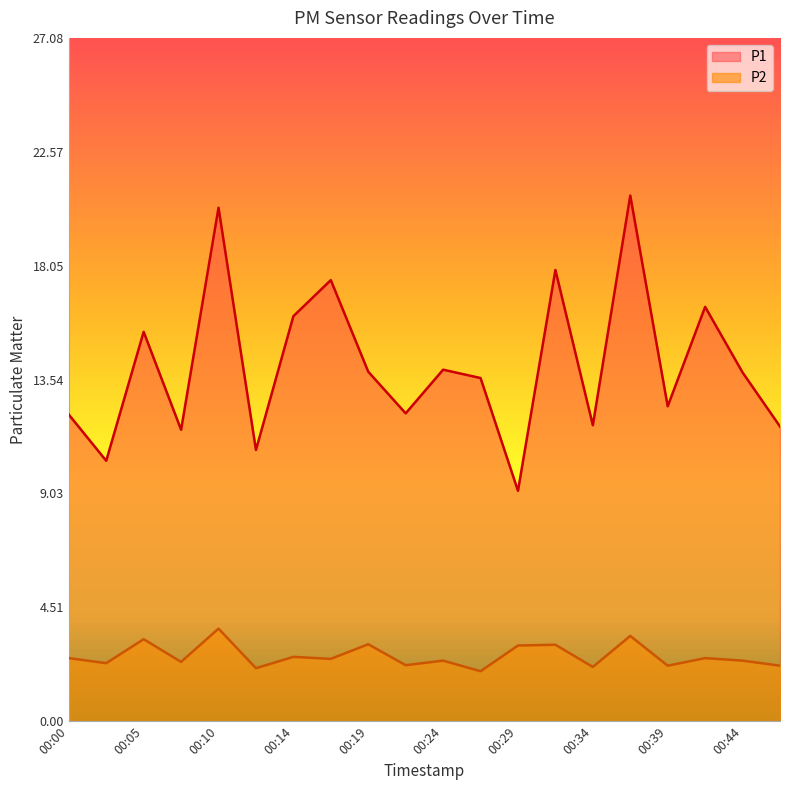

What is the total value across all series at 00:31?

20.9